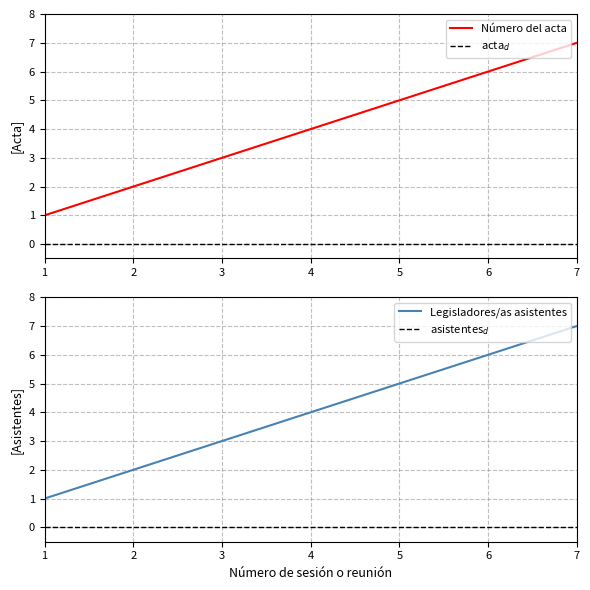

Rank the categories by Número del acta value from lowest to highest.

1, 2, 3, 4, 5, 6, 7